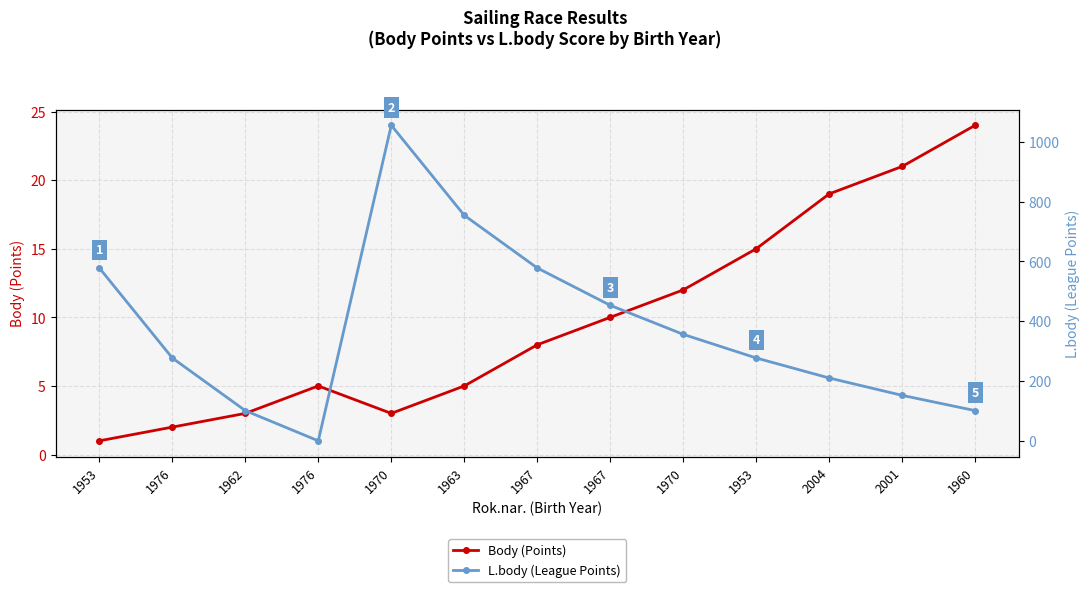

Reading left to right, transcribe all the data shown in this chart.

Body (Points): 1953=1	1976=2	1962=3	1976=5	1970=3	1963=5	1967=8	1967=10	1970=12	1953=15	2004=19	2001=21	1960=24
L.body (League Points): 1953=578	1976=277	1962=101	1976=0	1970=1055	1963=754	1967=578	1967=453	1970=356	1953=277	2004=210	2001=152	1960=101